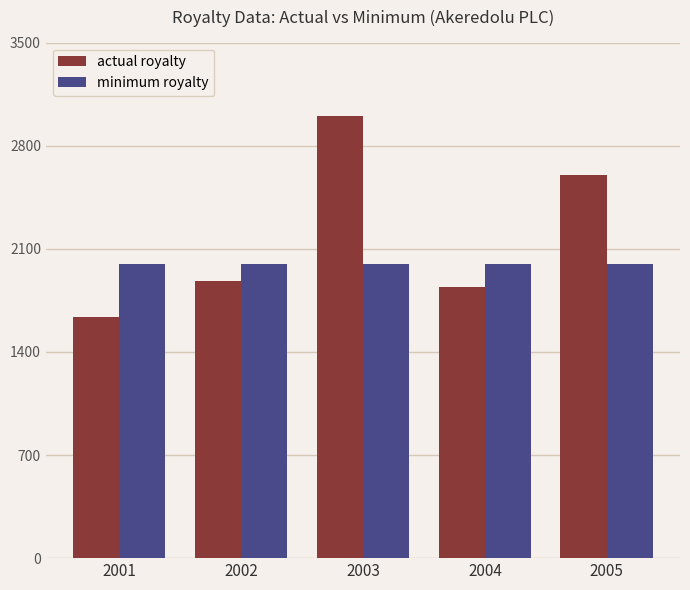

What is the difference between the second highest and minimum values in the actual royalty series?

960